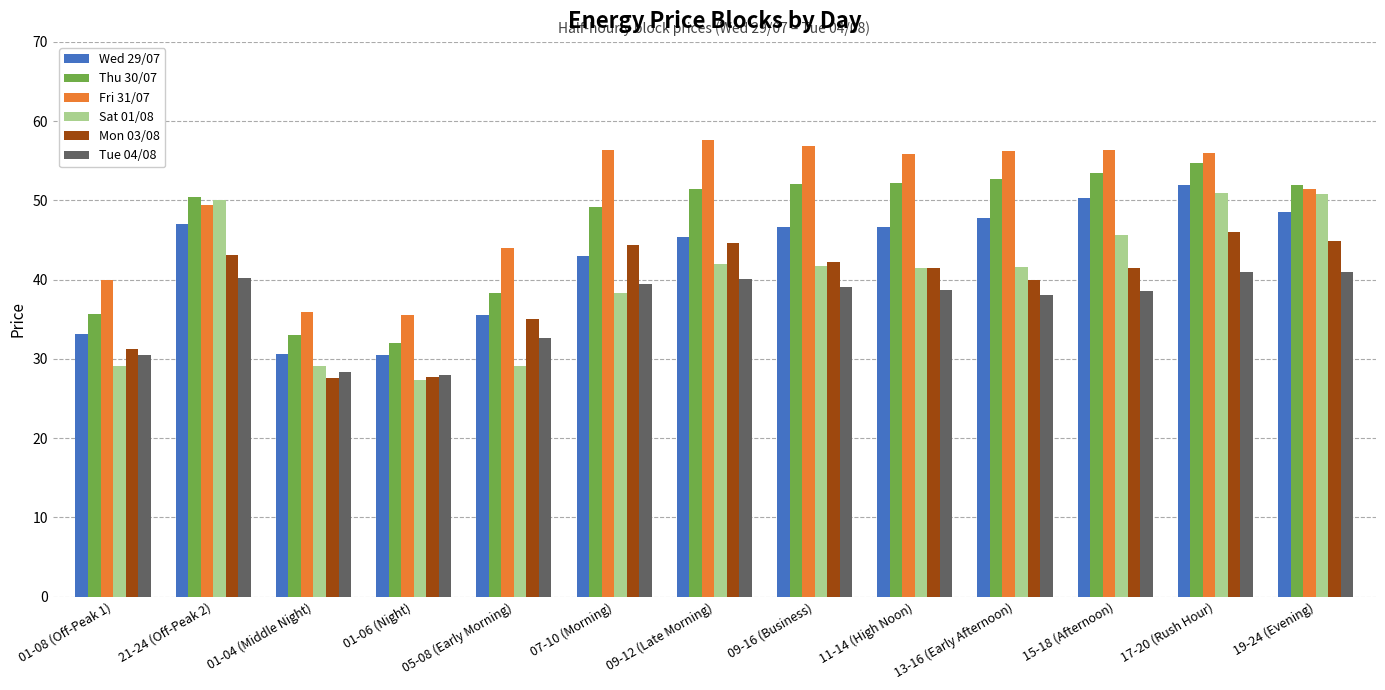

Which series has the widest spread of values?

Sat 01/08